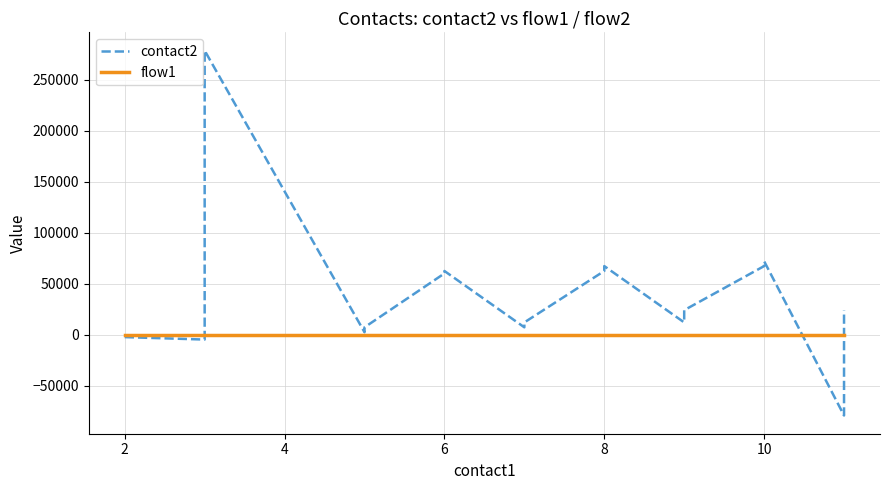

How many distinct data groups are displayed?

2